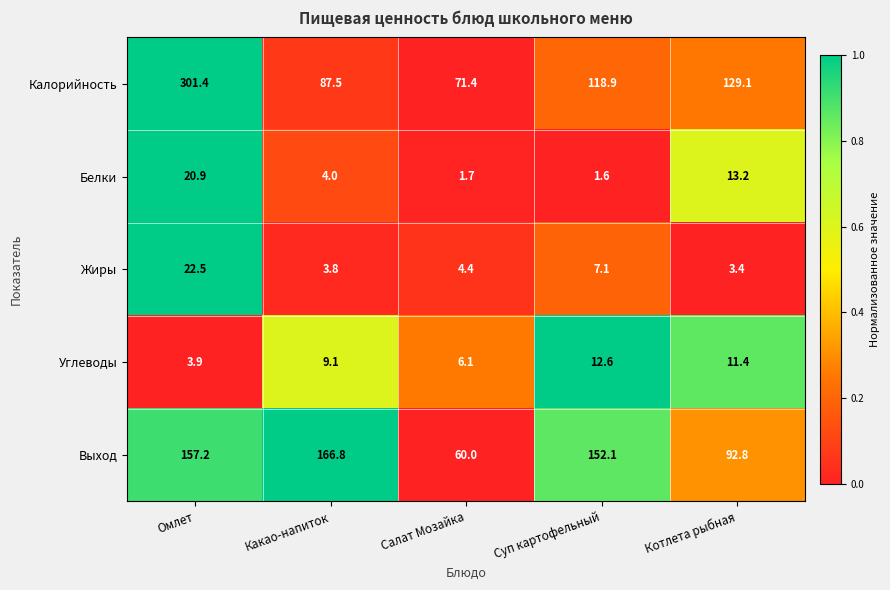

How many distinct data groups are displayed?

5